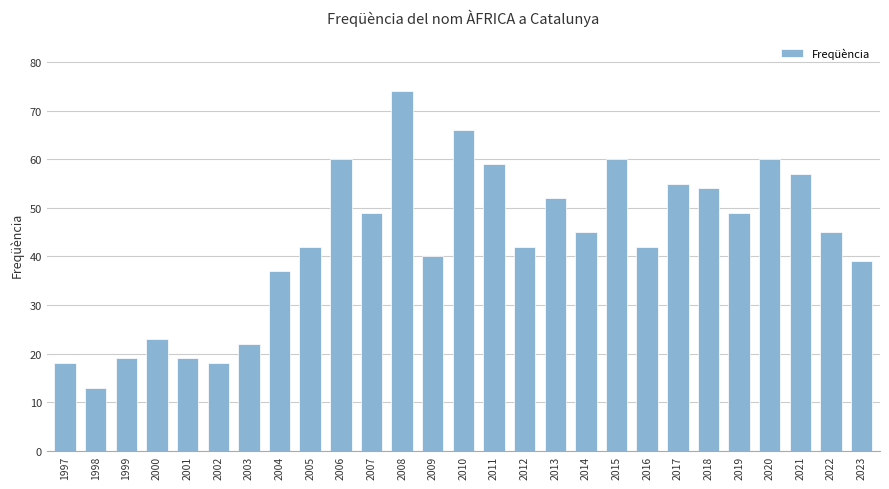

Reading left to right, extract all data points from this chart.

18	13	19	23	19	18	22	37	42	60	49	74	40	66	59	42	52	45	60	42	55	54	49	60	57	45	39